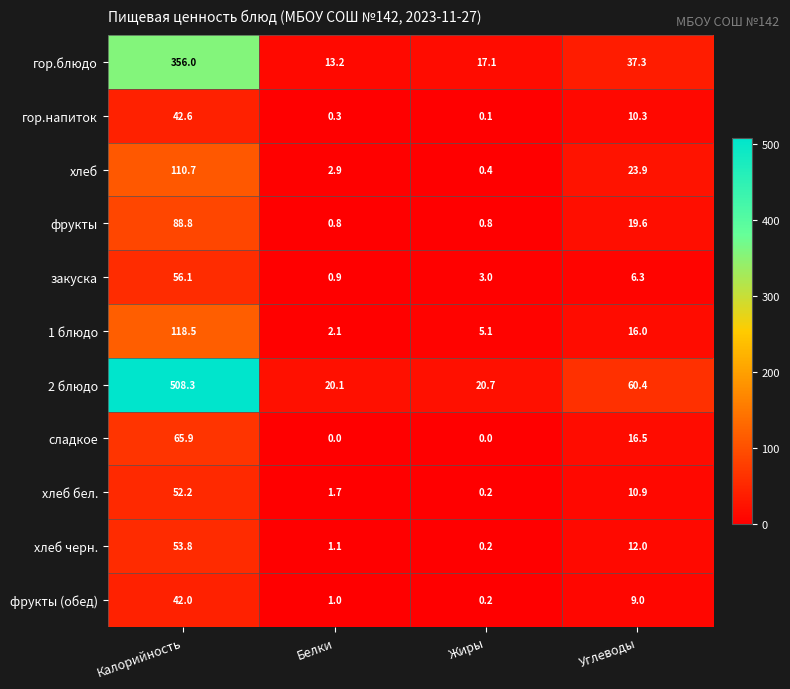

Read the закуска value at Калорийность.

56.1